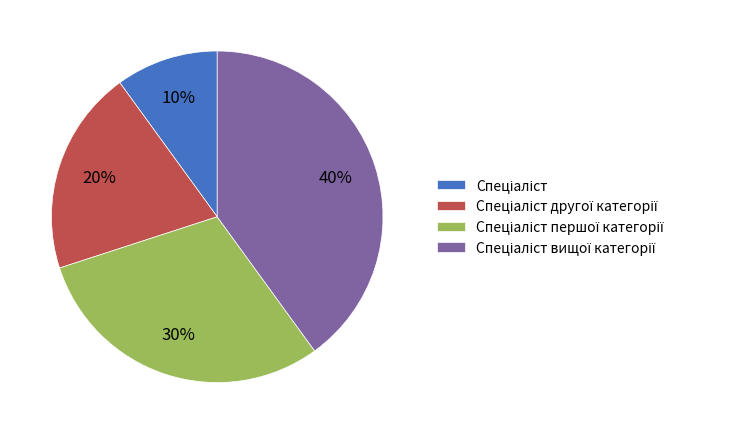

To the nearest percent, what is the difference between the largest and smallest slice percentages?

30%